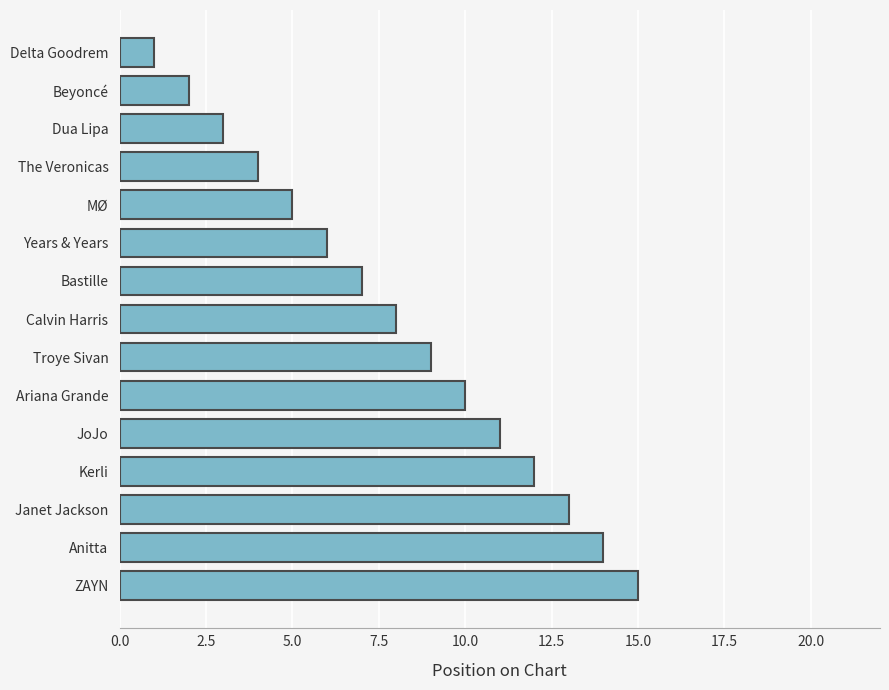

What is the difference between the maximum and minimum values?

14